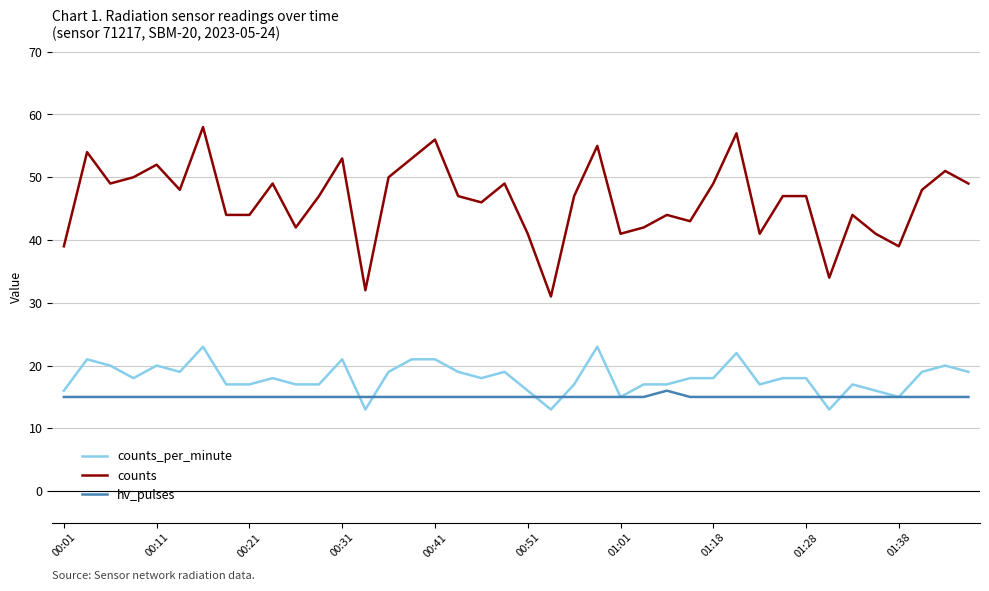

How many lines are shown in the chart?

3